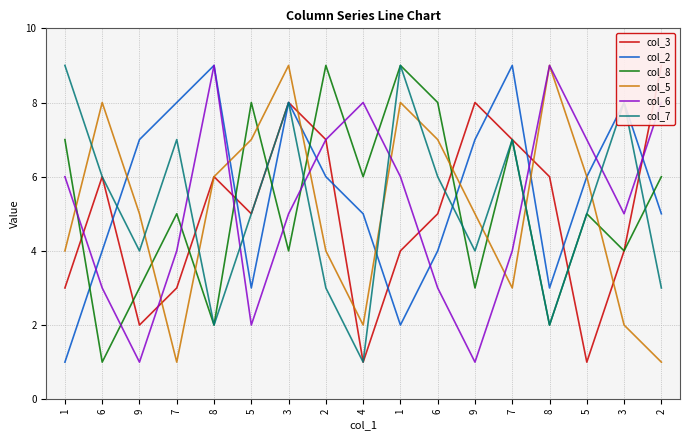

What is the total value across all series at 7?

28